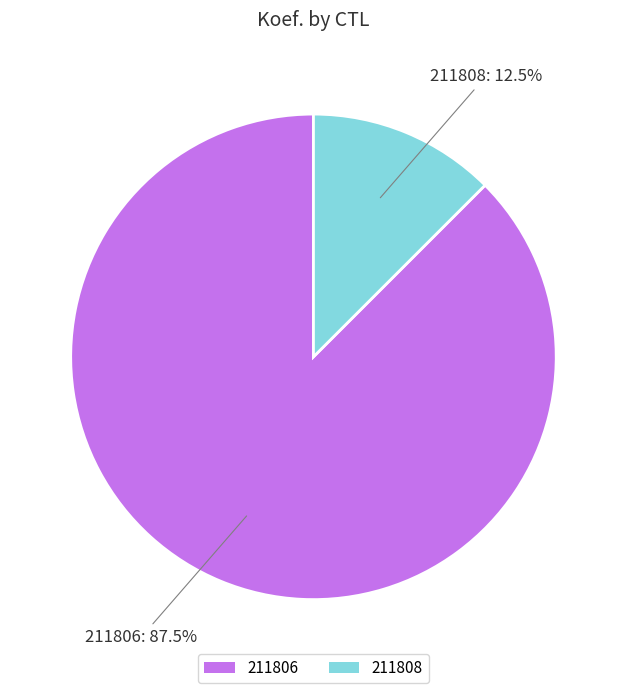

Between 211808 and 211806, which is larger?

211806